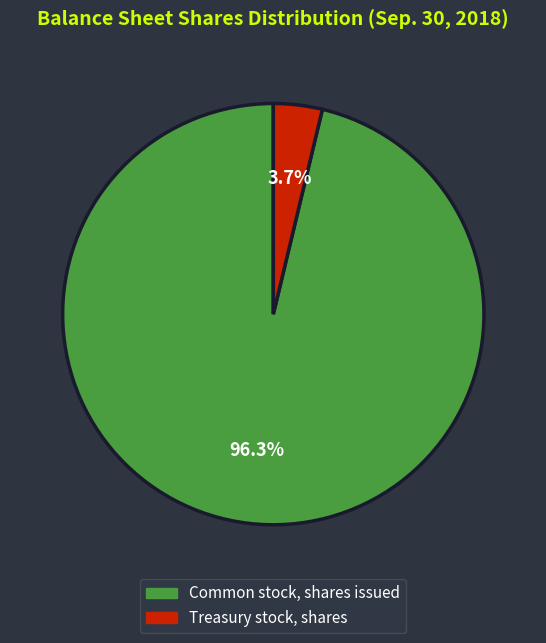

To the nearest percent, what percentage of the pie is Common stock, shares issued?

96%